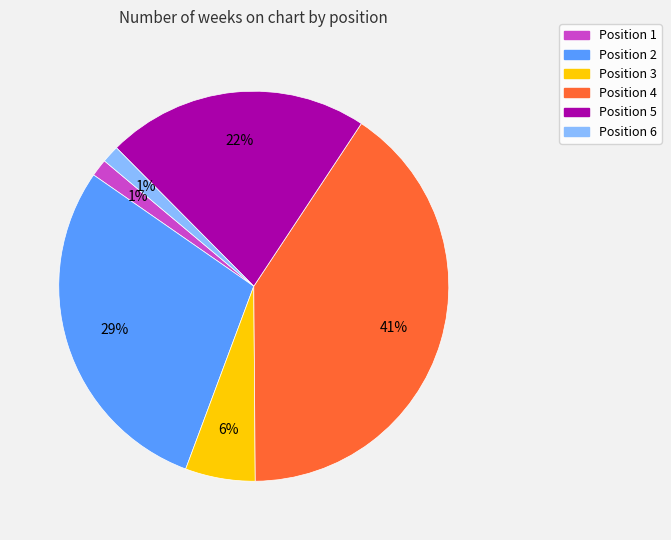

What percentage is the Position 6 slice, to the nearest percent?

1%